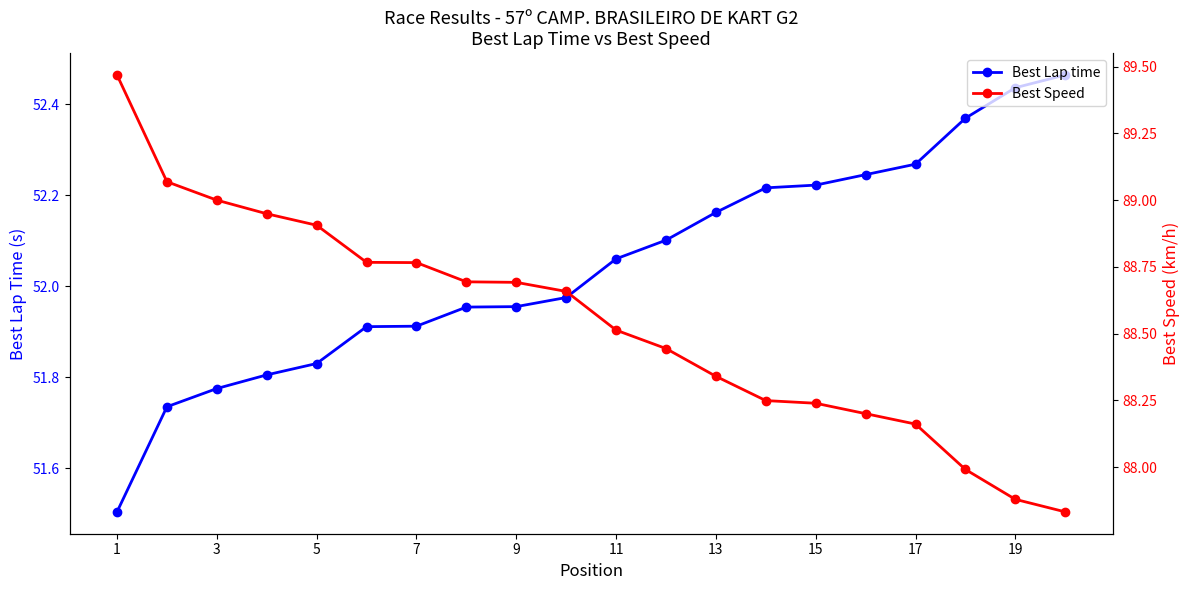

At which label does Best Lap time first exceed 52?

11